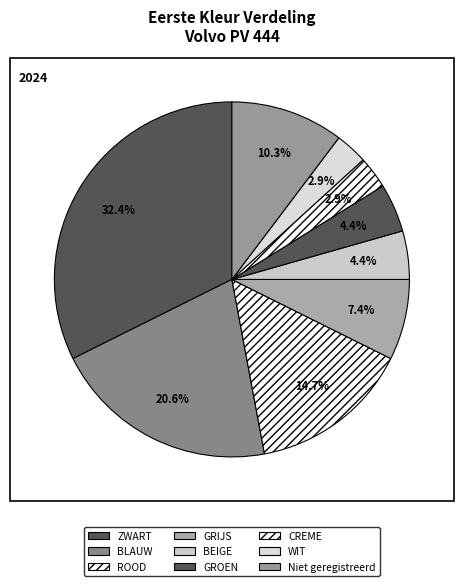

How many segments does this pie chart have?

9